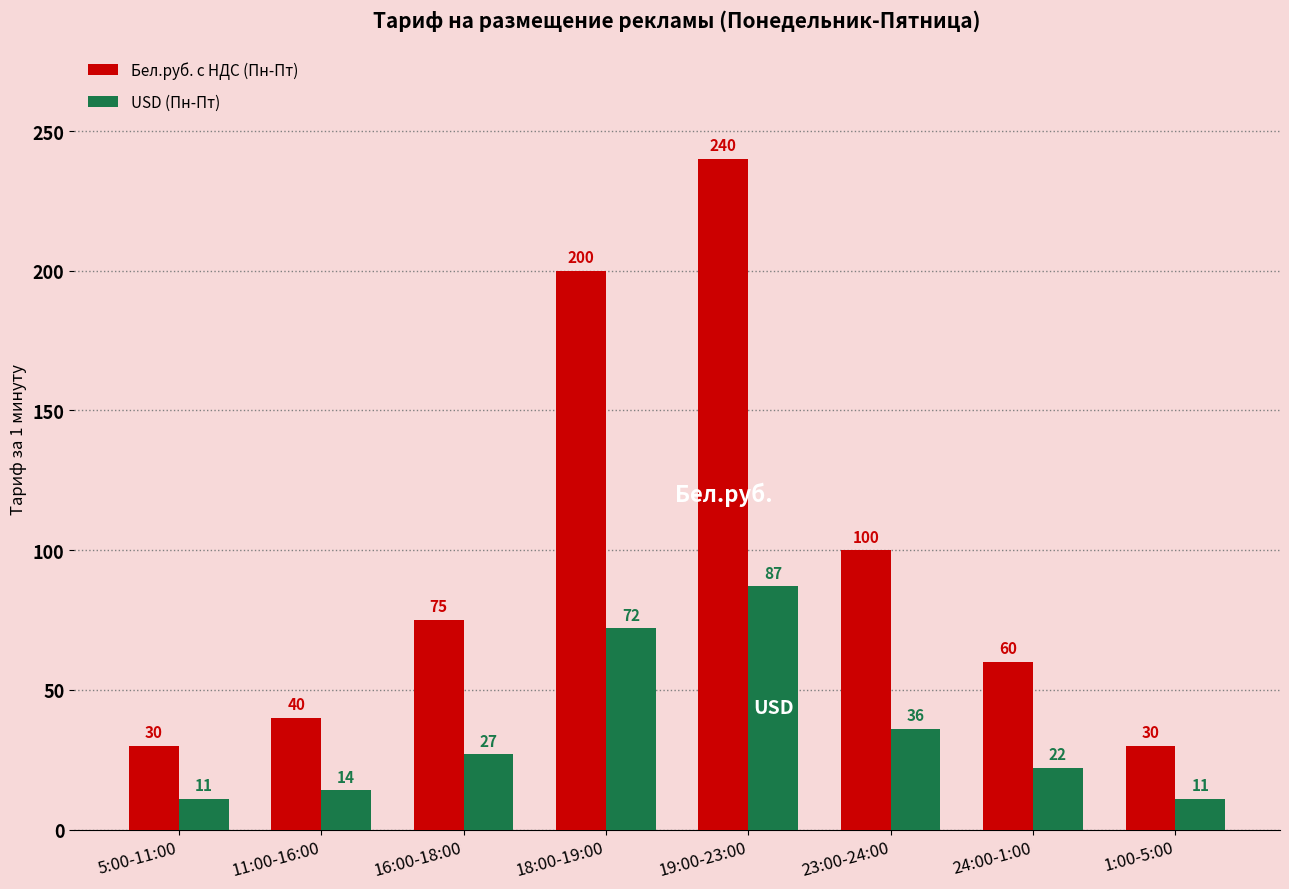

What is the label of the 1st bar from the right?

1:00-5:00